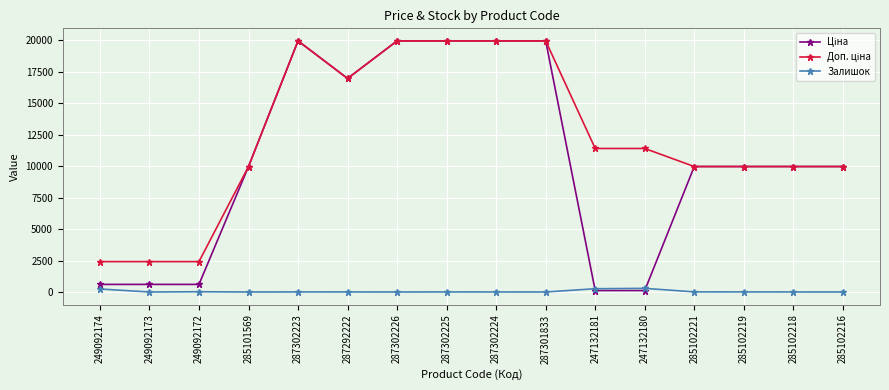

Is this an area chart (filled region under the line)?

No